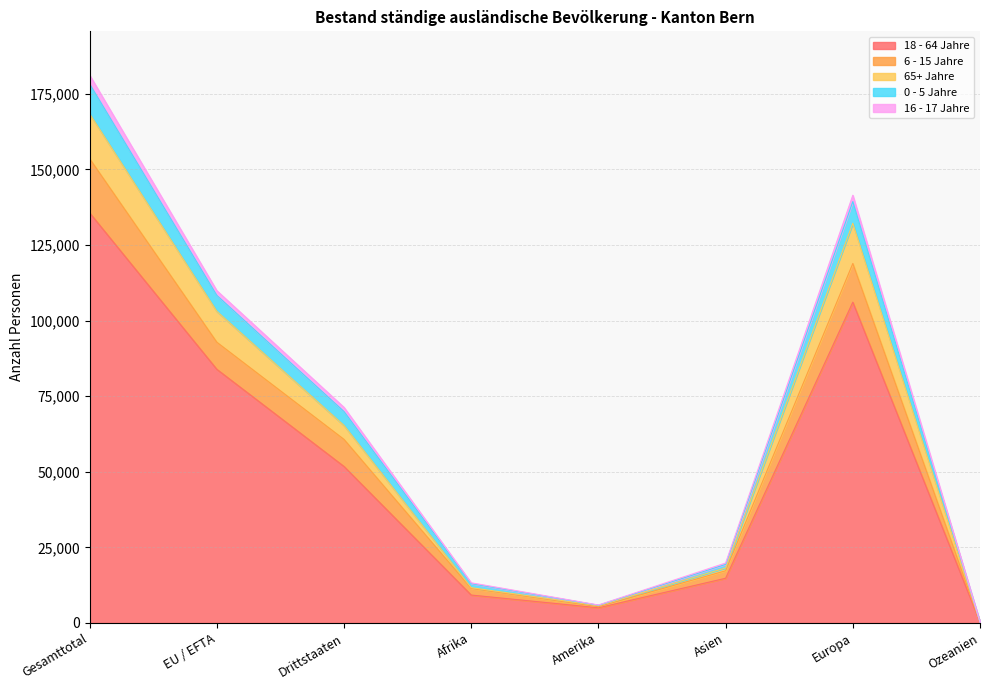

At which label does 18 - 64 Jahre reach its minimum?

Ozeanien